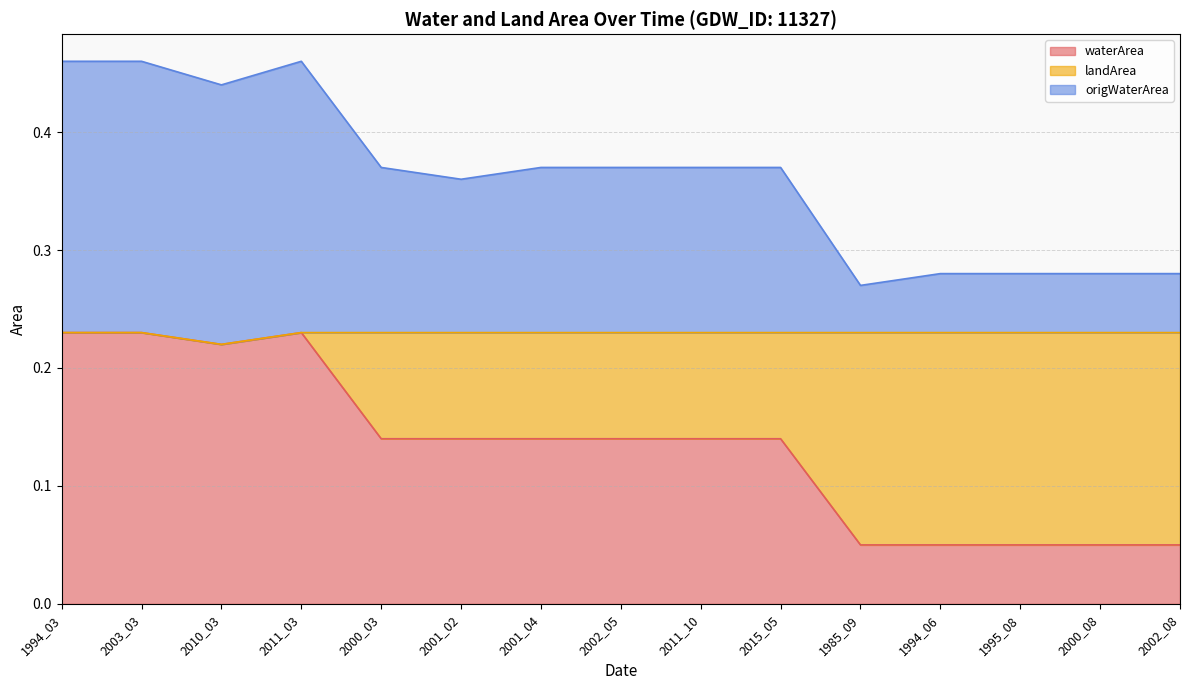

Read the waterArea value at 2000_08.

0.1